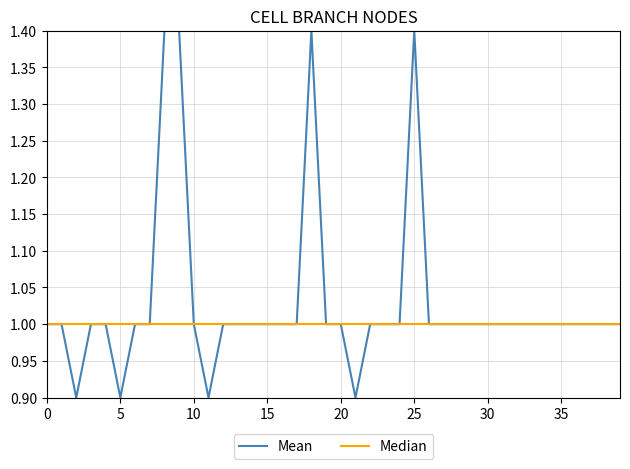

List the series in order of their peak value, highest first.

Mean, Median